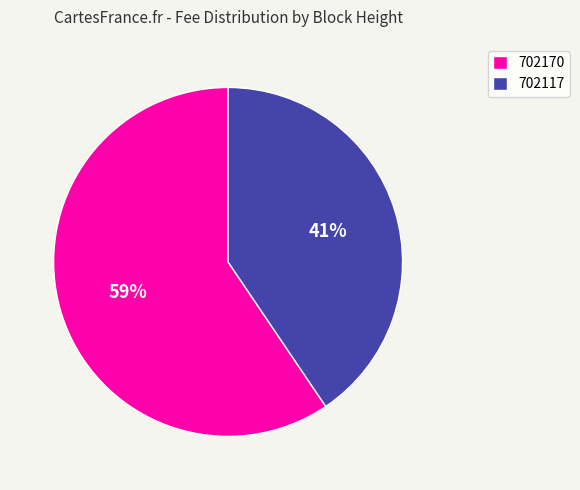

The 702170 slice represents 53% of the pie. True or false?

False